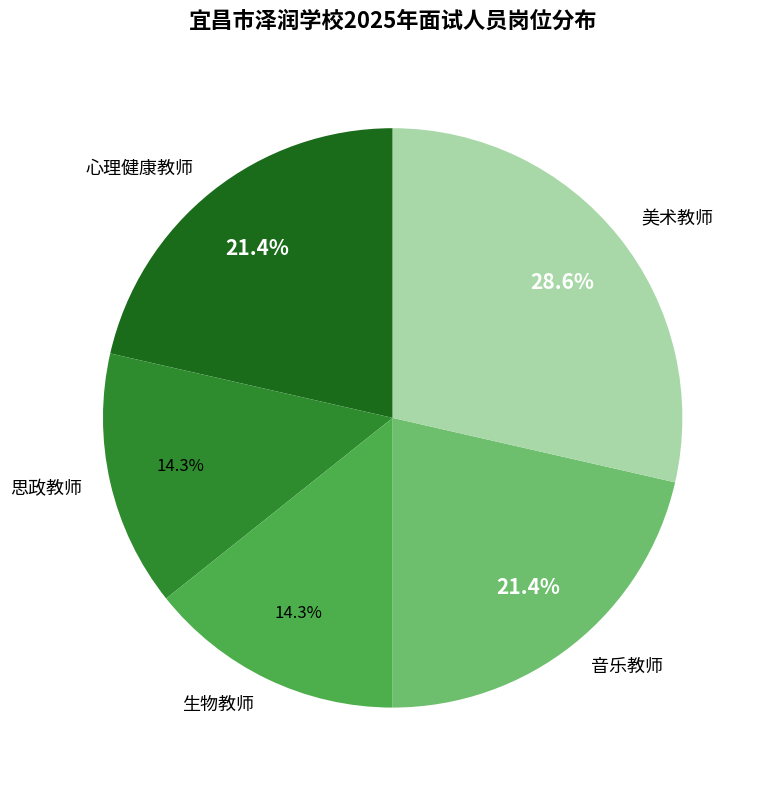

To the nearest percent, what is the combined percentage of 思政教师 and 音乐教师?

36%